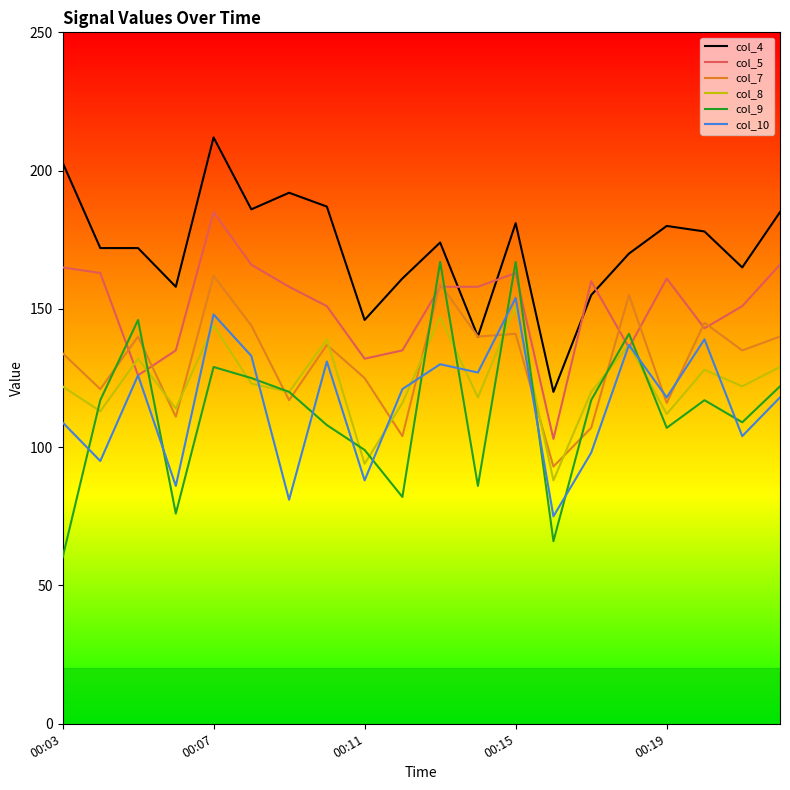

Reading right to left, extract all data points from this chart.

col_4: 185	165	178	180	170	155	120	181	140	174	161	146	187	192	186	212	158	172	172	203
col_5: 166	151	143	161	136	160	103	163	158	158	135	132	151	158	166	185	135	126	163	165
col_7: 140	135	145	116	155	107	93	141	140	159	104	125	137	117	144	162	111	140	121	134
col_8: 129	122	128	112	137	120	88	151	118	147	116	94	139	120	123	144	114	132	113	122
col_9: 122	109	117	107	141	117	66	167	86	167	82	99	108	120	125	129	76	146	117	60
col_10: 118	104	139	118	137	98	75	154	127	130	121	88	131	81	133	148	86	126	95	109